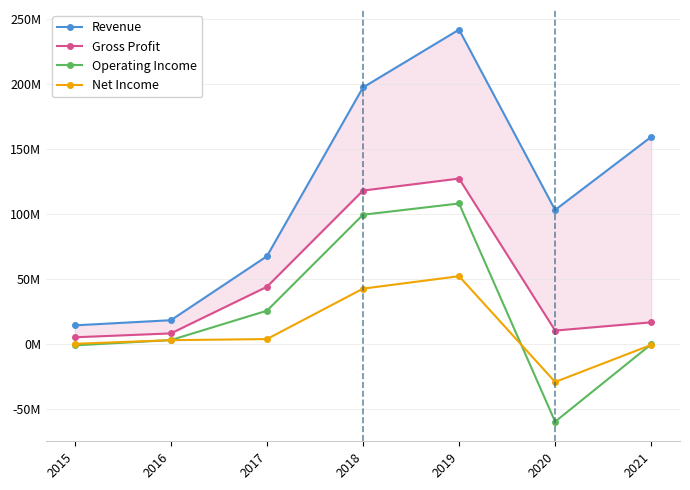

Reading right to left, what are all the values shown in this chart?

Revenue: 2021=159.2	2020=103.0	2019=241.7	2018=197.2	2017=67.4	2016=18.2	2015=14.2
Gross Profit: 2021=16.5	2020=10.2	2019=127.1	2018=117.9	2017=43.9	2016=8.0	2015=5.0
Operating Income: 2021=-0.4	2020=-59.9	2019=107.9	2018=99.3	2017=25.5	2016=2.9	2015=-1.2
Net Income: 2021=-0.9	2020=-29.3	2019=52.0	2018=42.4	2017=3.6	2016=2.8	2015=0.0